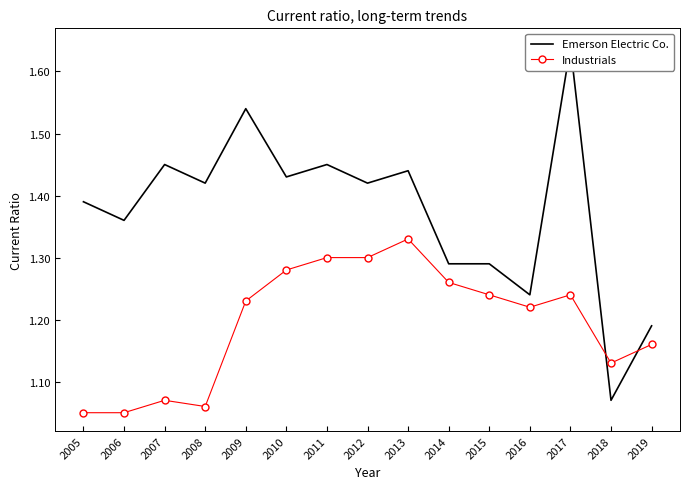

In Emerson Electric Co., how many points are higher than both neighbors (excluding endpoints)?

5